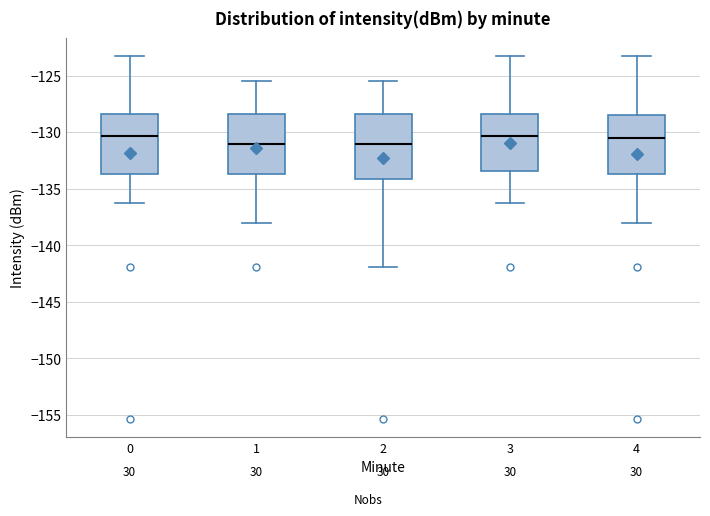

Where does the lower whisker of the box at x = 2 end on the y-axis? The values are not printed on the chart, so give them approximately, as read against the axis.

-142.0